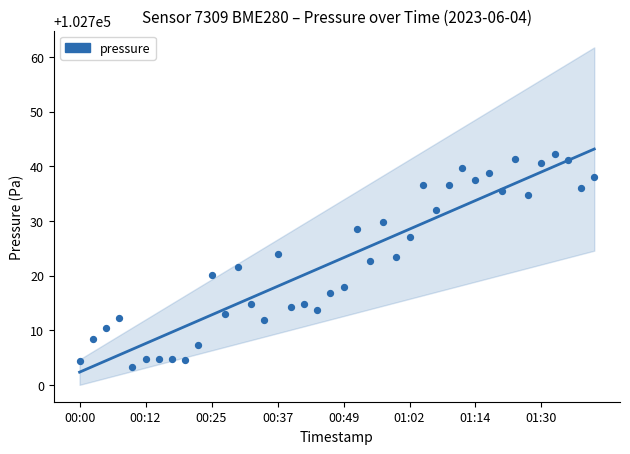

Is the value of pressure (data) at 11 greater than the value of pressure (trend) at 32?

No